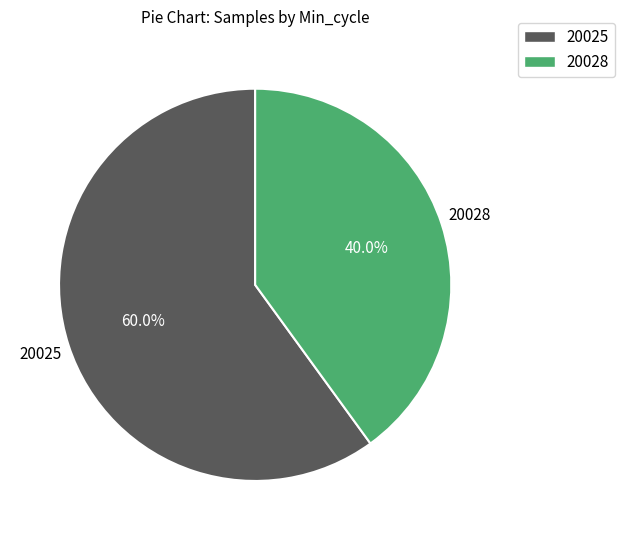

Approximately how many times larger is the value at 20028 compared to 20025?

0.7